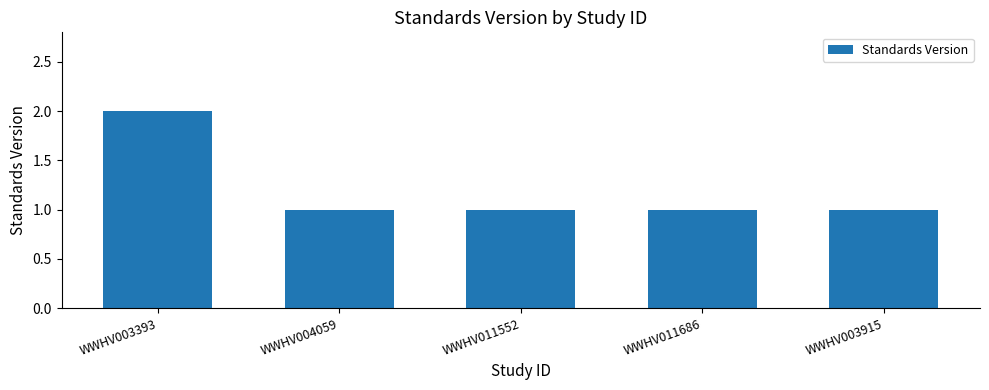

What is the greatest value displayed?

2